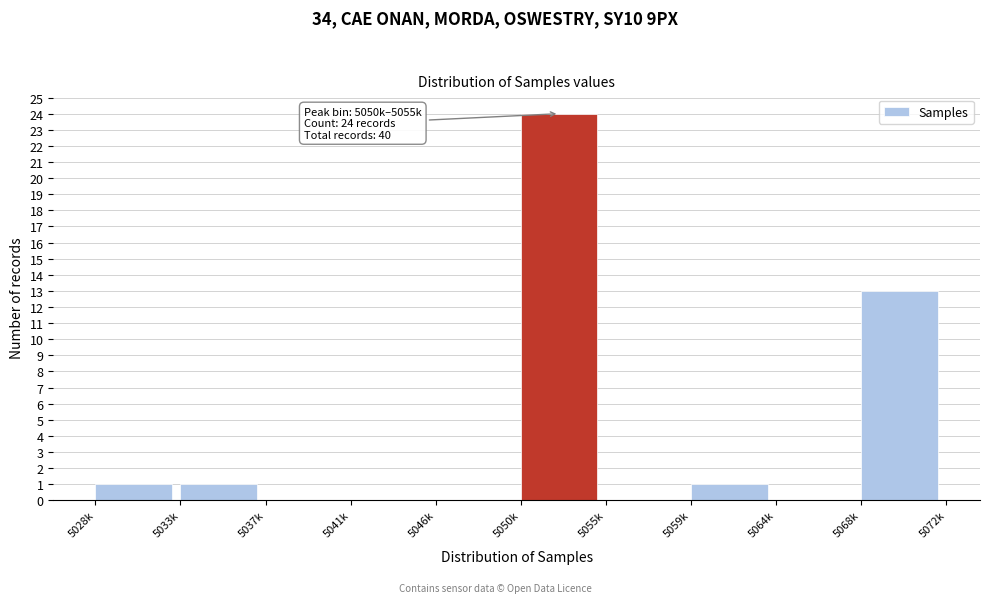

Reading left to right, list all the values displayed in this chart.

5028k=1	5033k=1	5037k=0	5041k=0	5046k=0	5050k=24	5055k=0	5059k=1	5064k=0	5068k=13